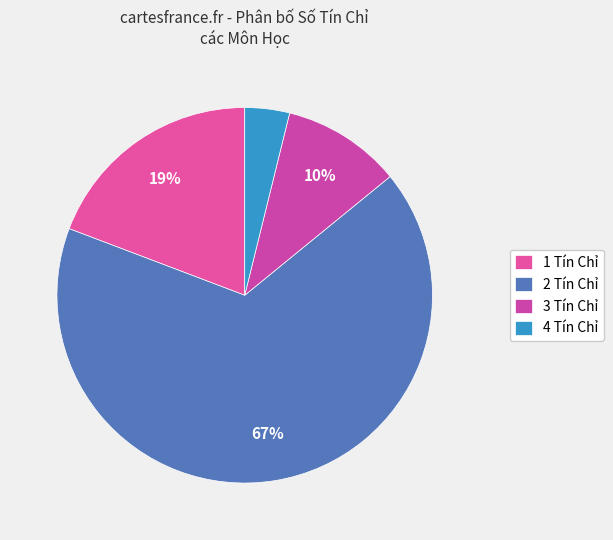

Does 3 Tín Chỉ represent more than half of the total?

No